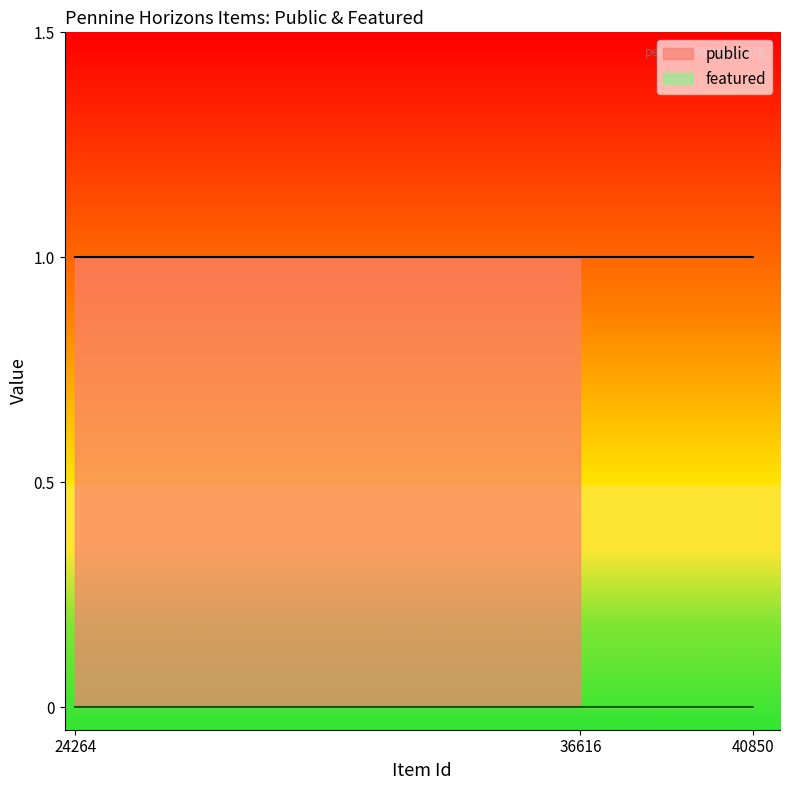

What is the maximum value for public?

1